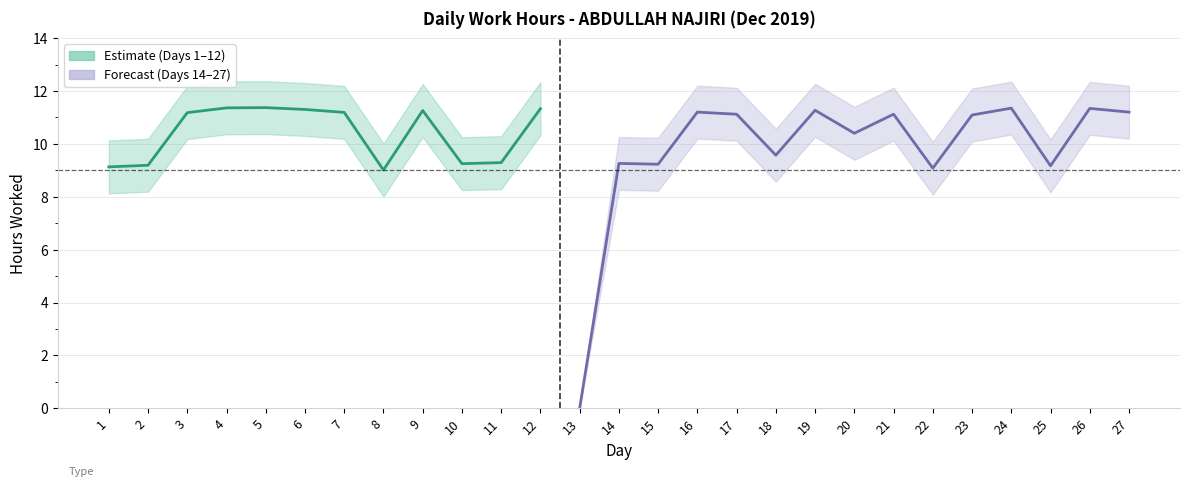

True or false: Actual Hours and Upper Bound cross at least once.

False